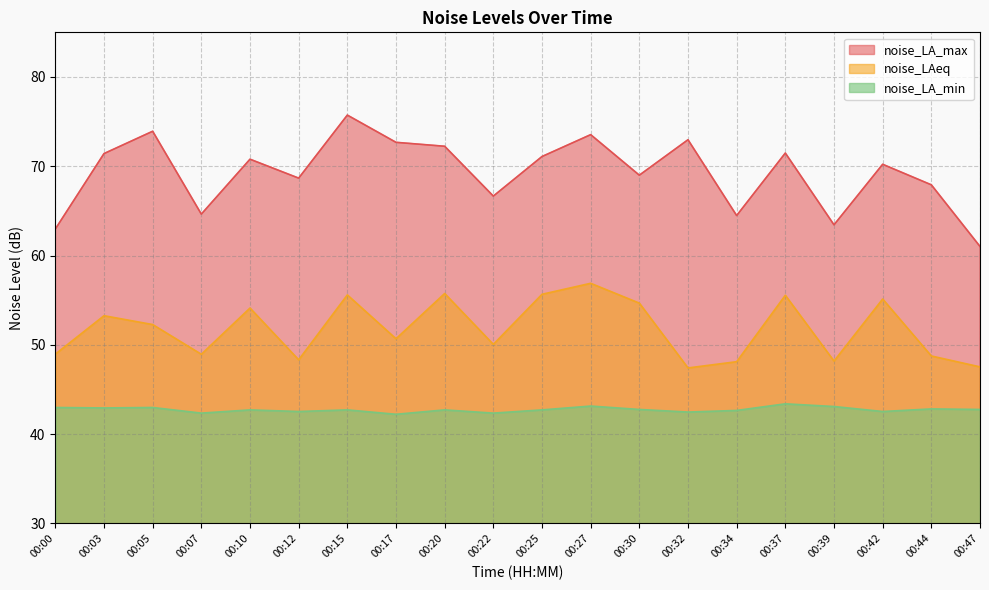

What is the difference between the noise_LA_max values at 00:25 and 00:22?

4.4